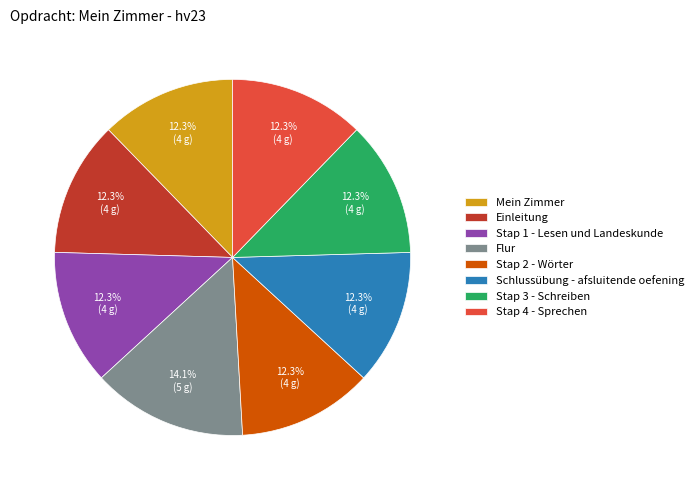

How many segments does this pie chart have?

8